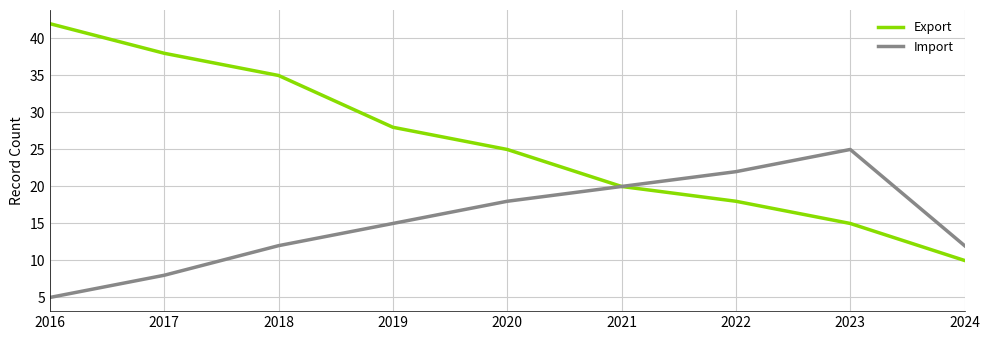

What is the average value of the Export series?

26